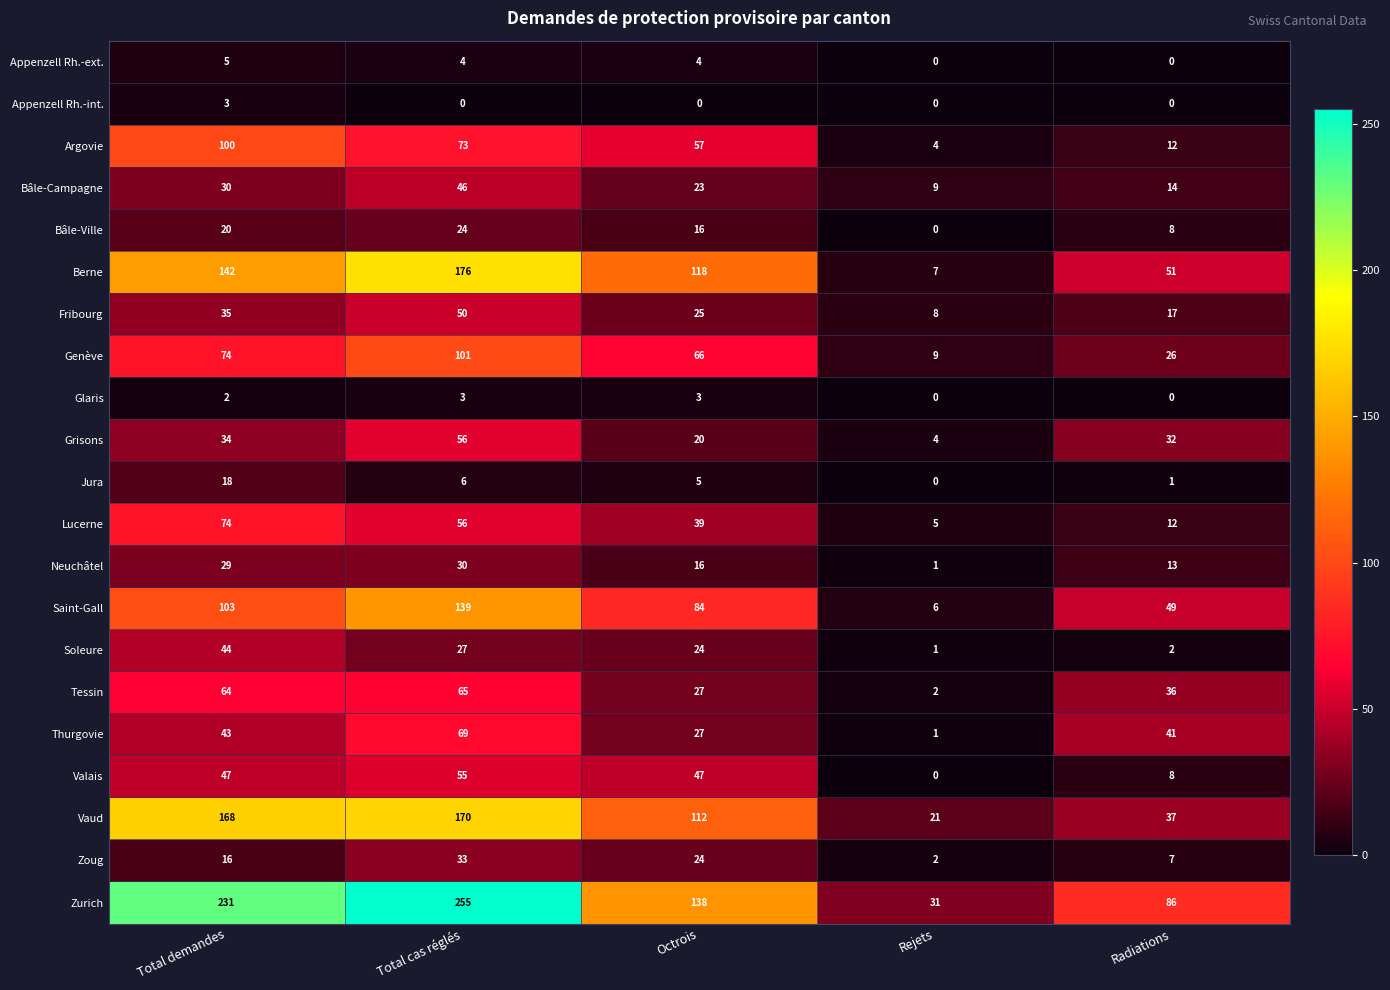

What is the spread (max minus min) of values at Total demandes?

229